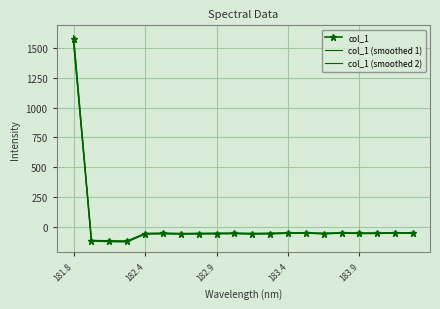

How many times do col_1 (smoothed 1) and col_1 (smoothed 2) cross each other?

1